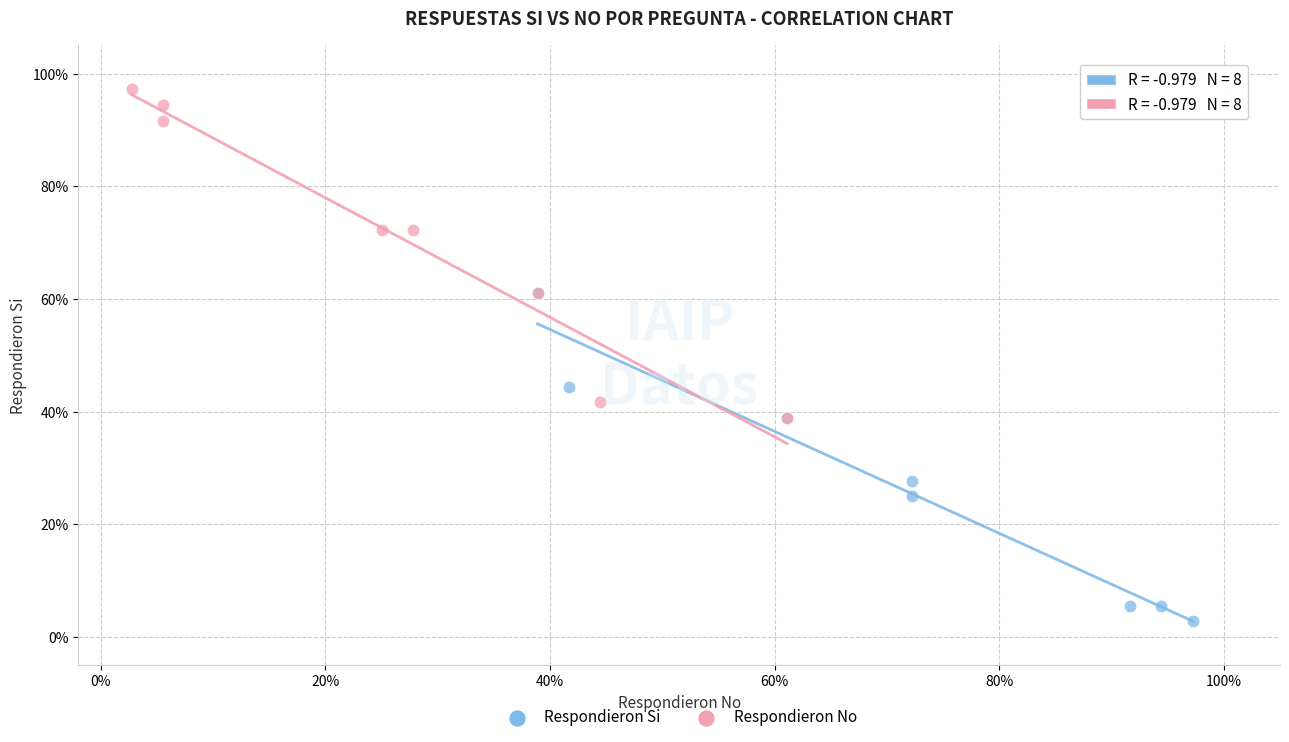

What are all the series names shown in the legend?

Respondieron Si, Respondieron No